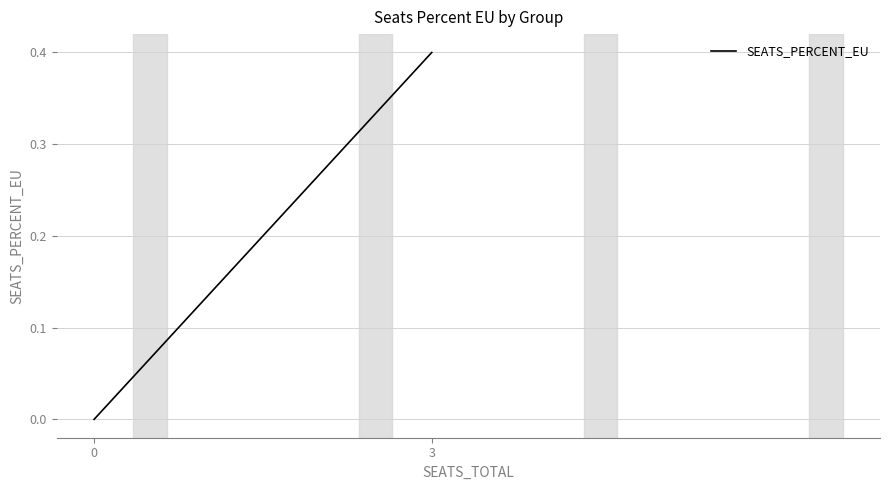

What is the difference between the maximum and minimum values?

0.4